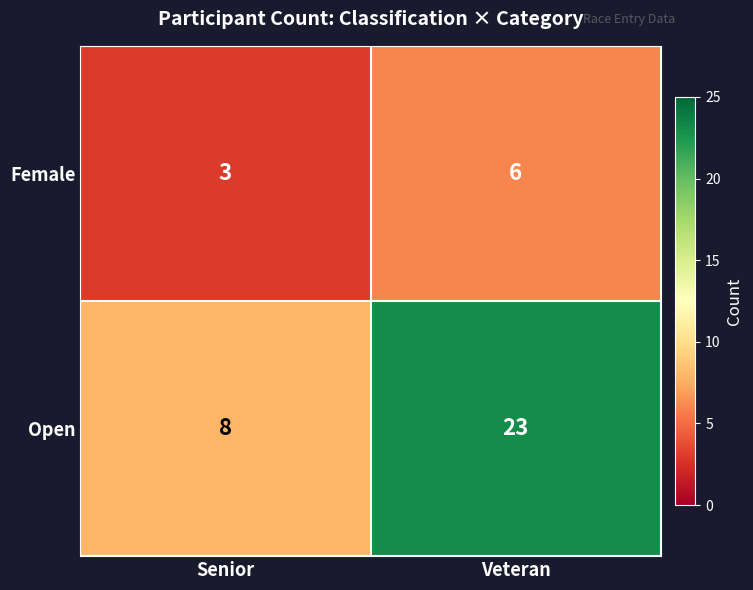

Which category has the highest value across all series?

Veteran